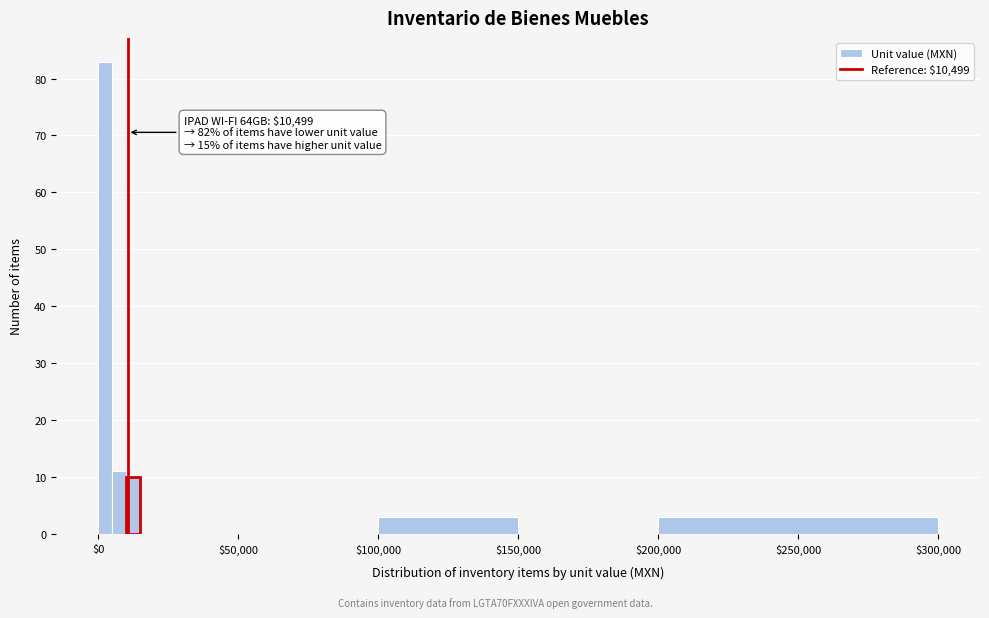

Read against the x-axis, roughly where is the centre of the tallest bar?

5000